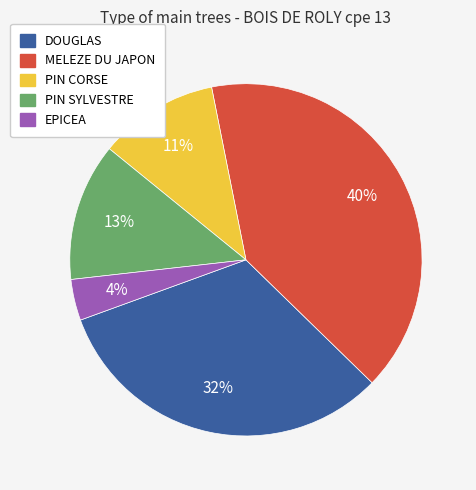

What is the ratio of the value at PIN CORSE to the value at DOUGLAS?

0.3